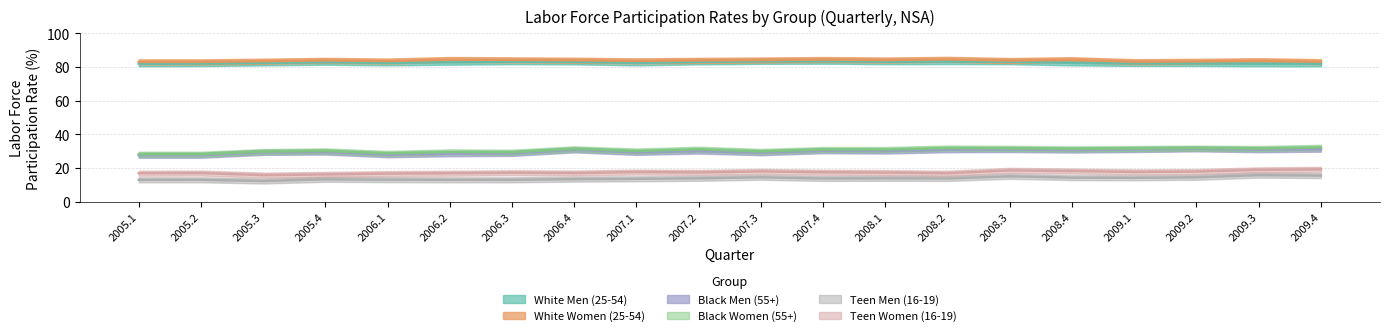

What is the maximum value shown in the chart?

84.6